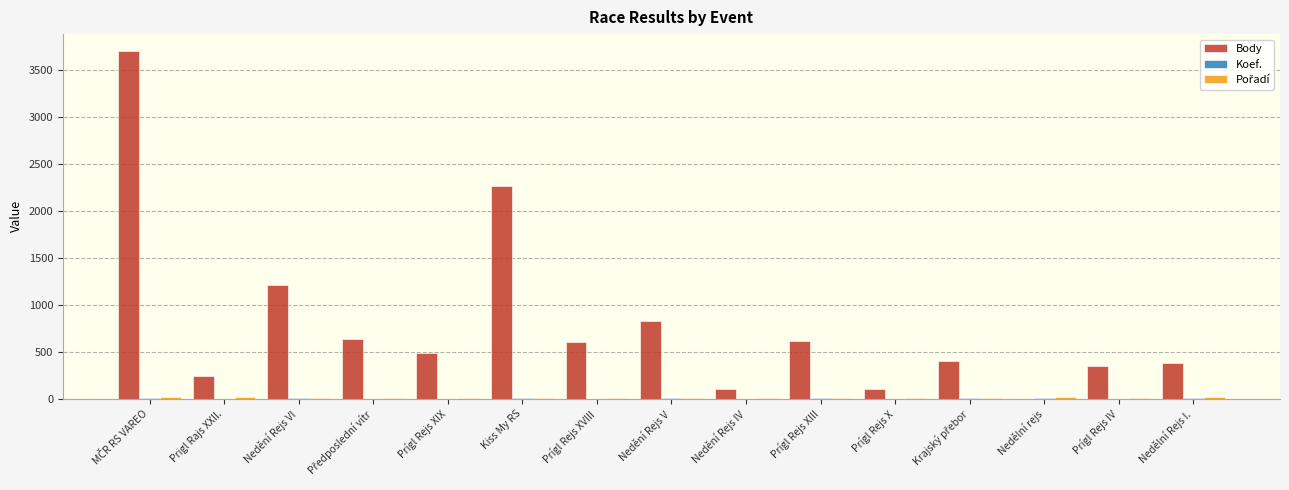

What is the maximum value shown in the chart?

3698